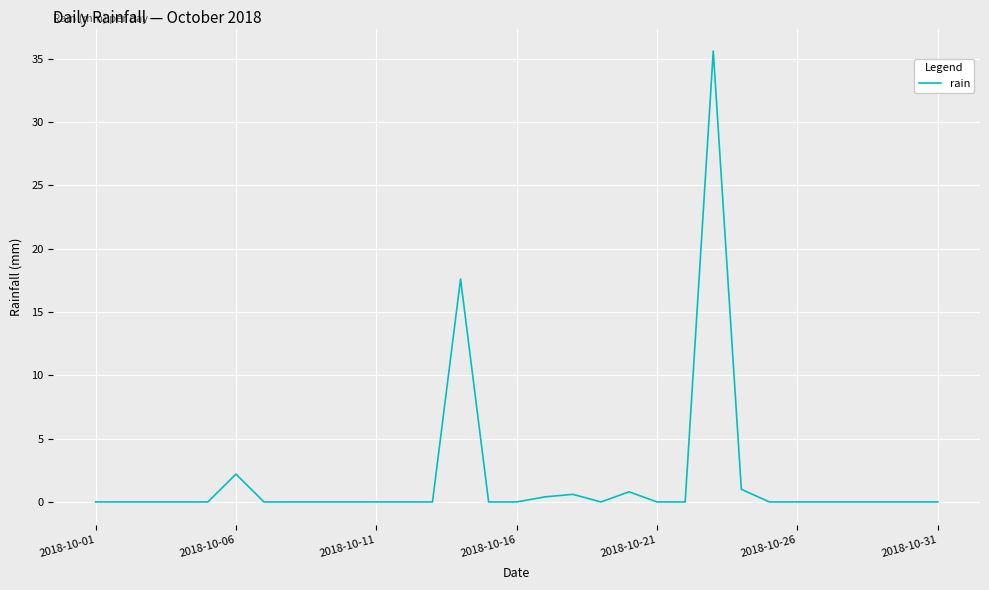

What is the maximum value shown in the chart?

35.6